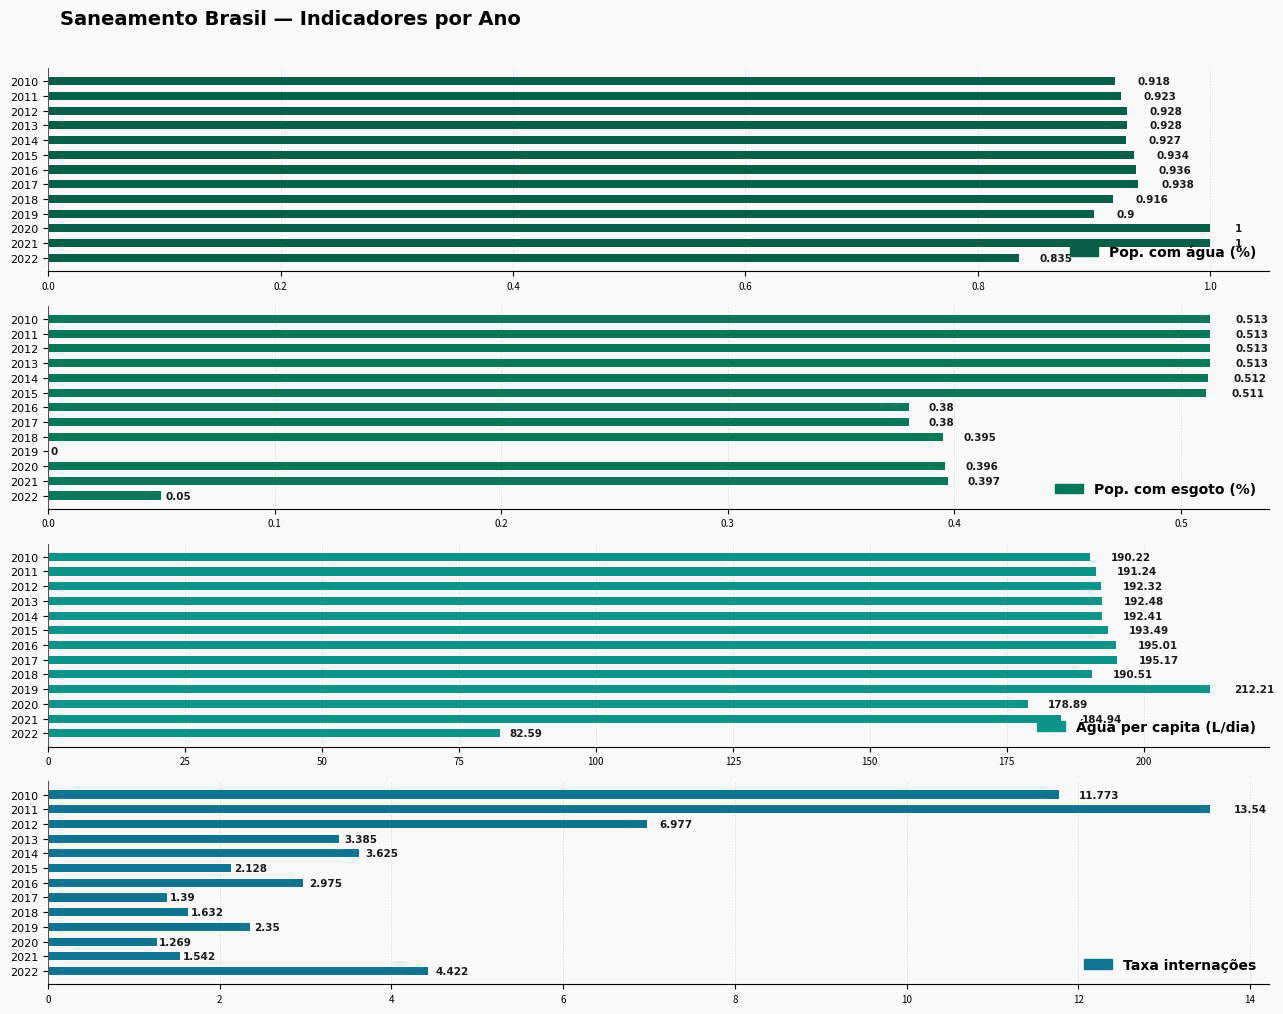

Read the Água per capita (L/dia) value at 2021.

184.9